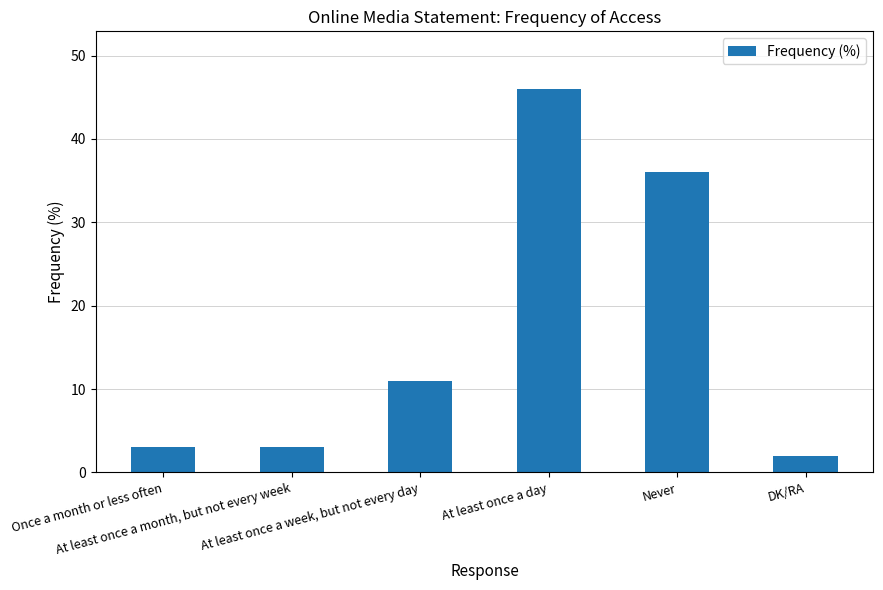

What is the difference between the values at Never and At least once a month, but not every week?

33